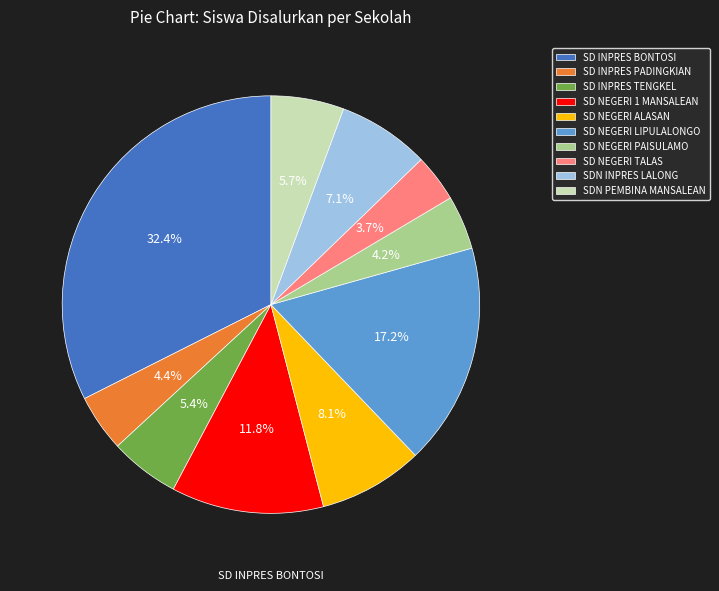

Which category has the biggest portion of the pie?

SD INPRES BONTOSI